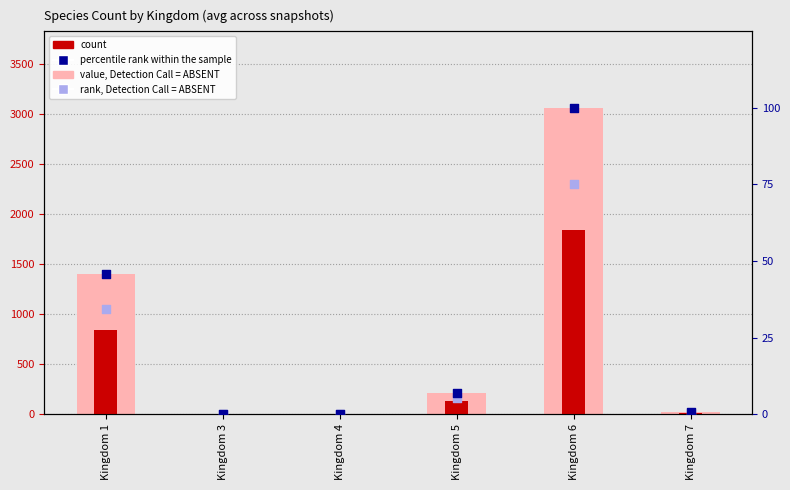

Which series has the largest Y range (max minus min)?

value, Detection Call = ABSENT